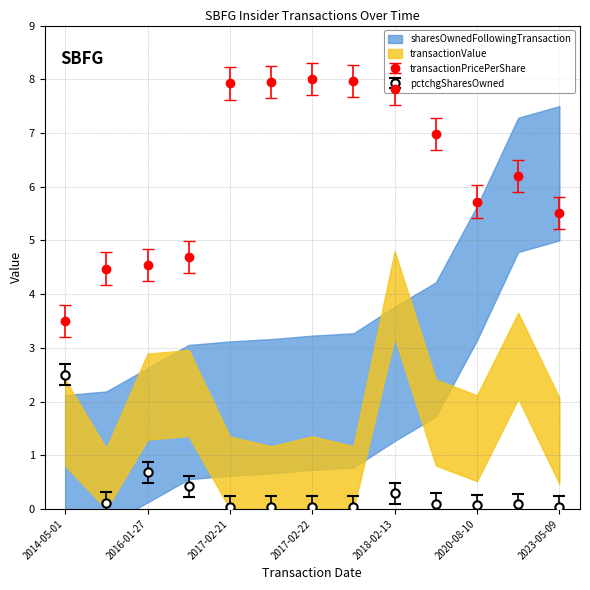

True or false: pctchgSharesOwned and transactionPricePerShare intersect in this chart.

False